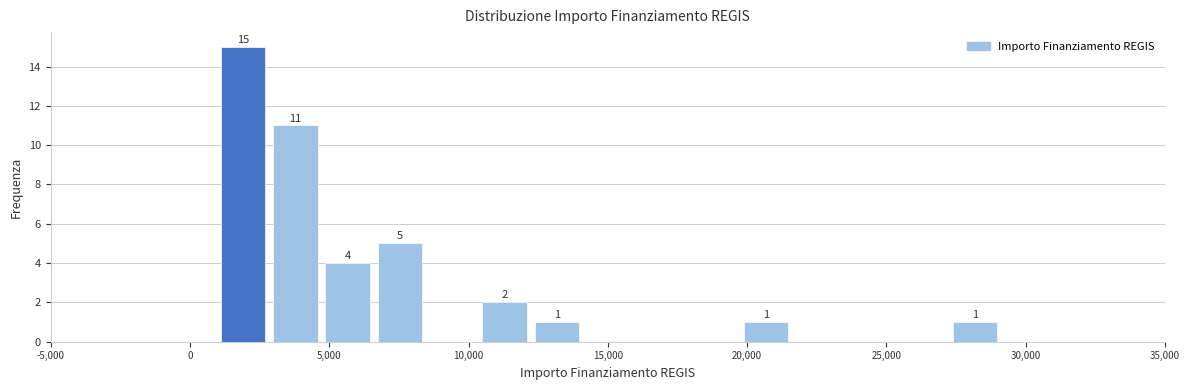

Around what value on the x-axis is the tallest bar? Give the approximate position of its centre, as read against the axis.

2000